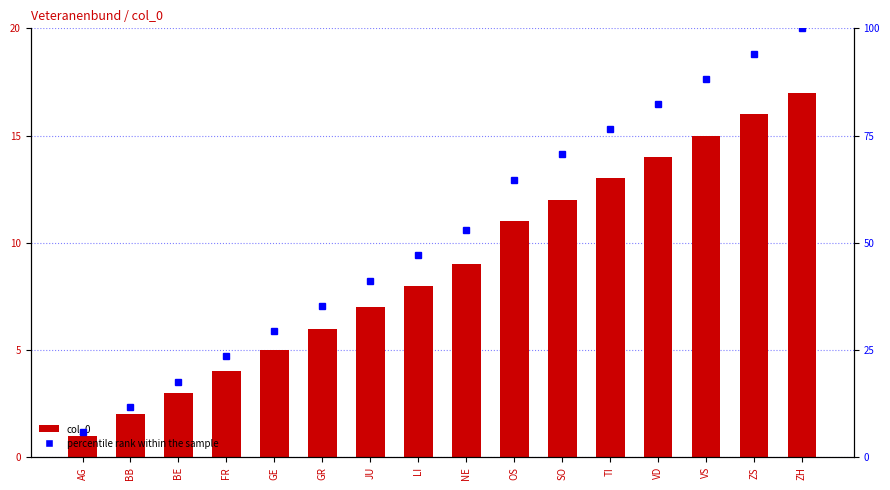

The value of percentile rank within the sample at GE is 11.5. True or false?

False